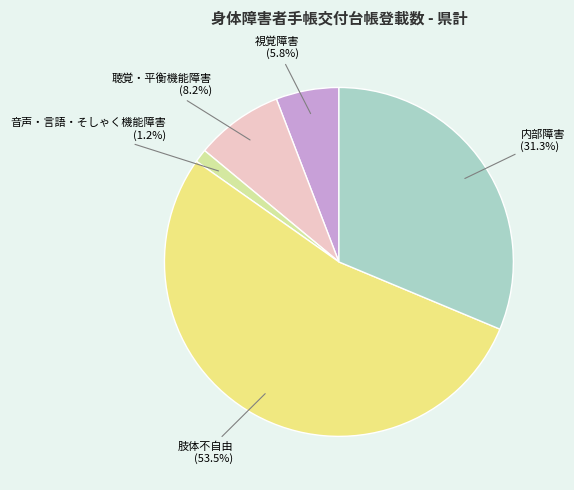

Does any single category account for the majority?

Yes